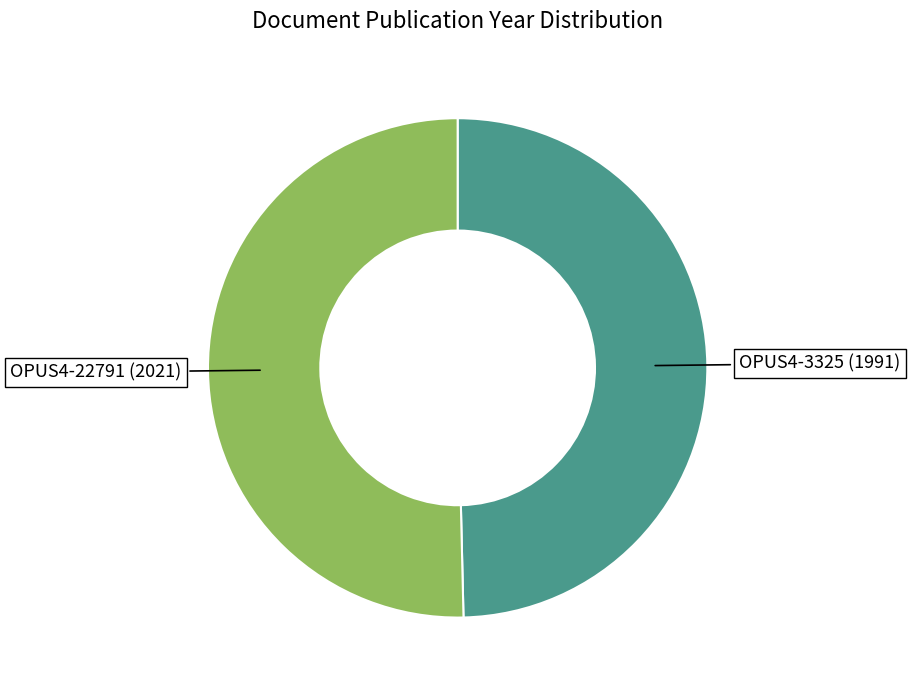

How many segments does this pie chart have?

2